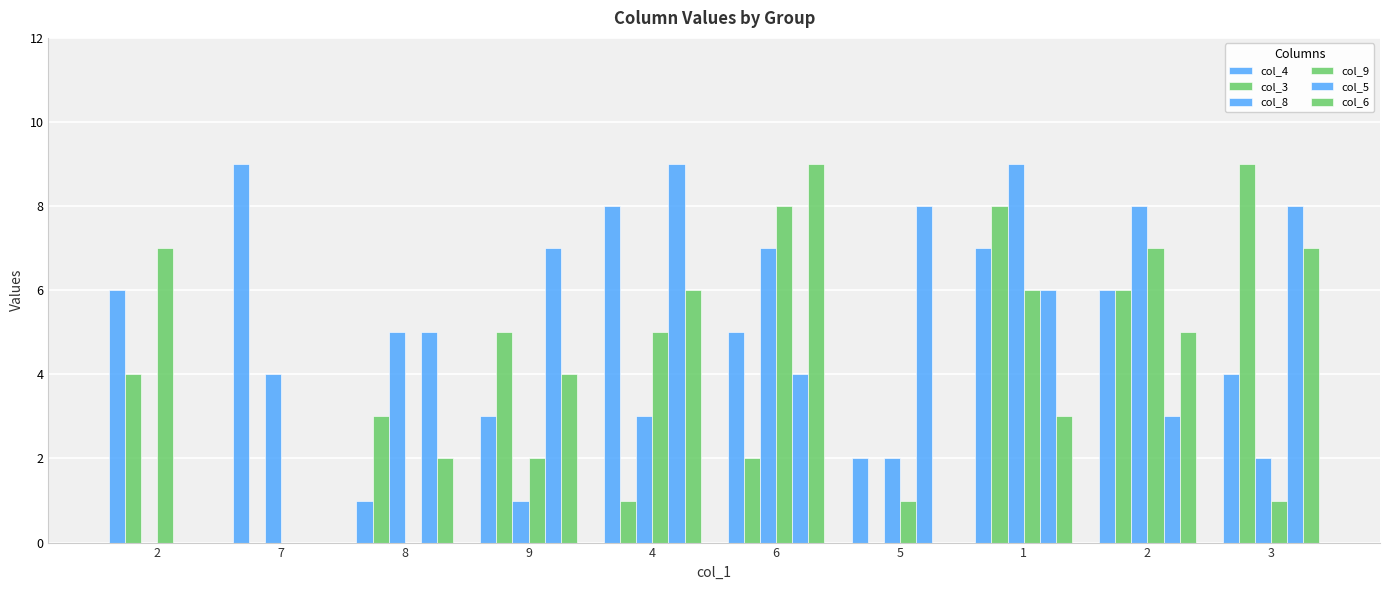

How many groups of bars are there?

10